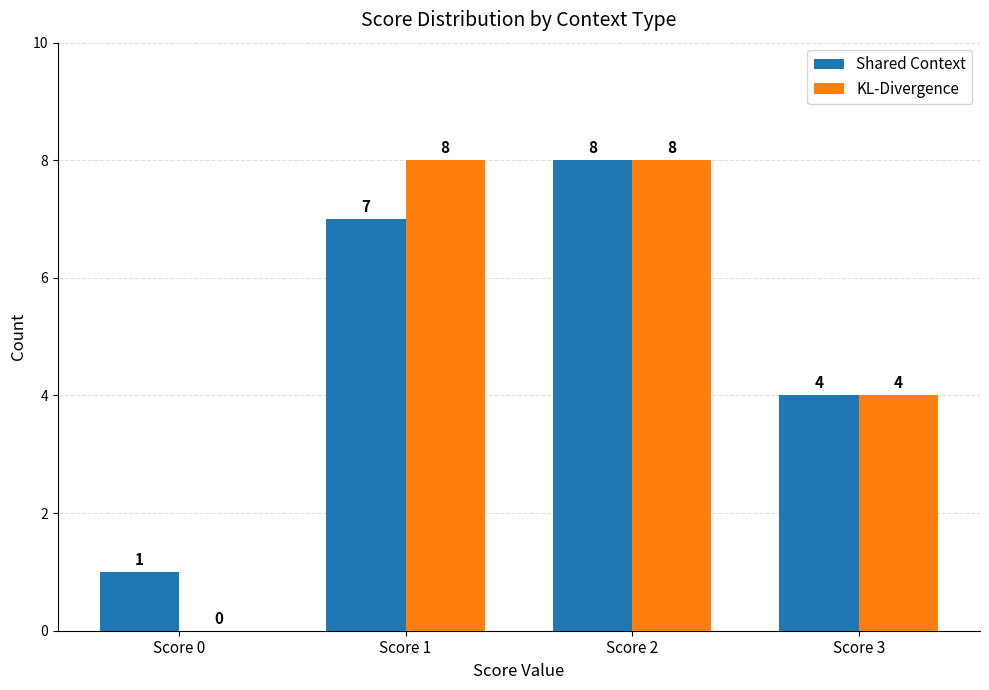

Where is Shared Context nearest to the value 4?

Score 3